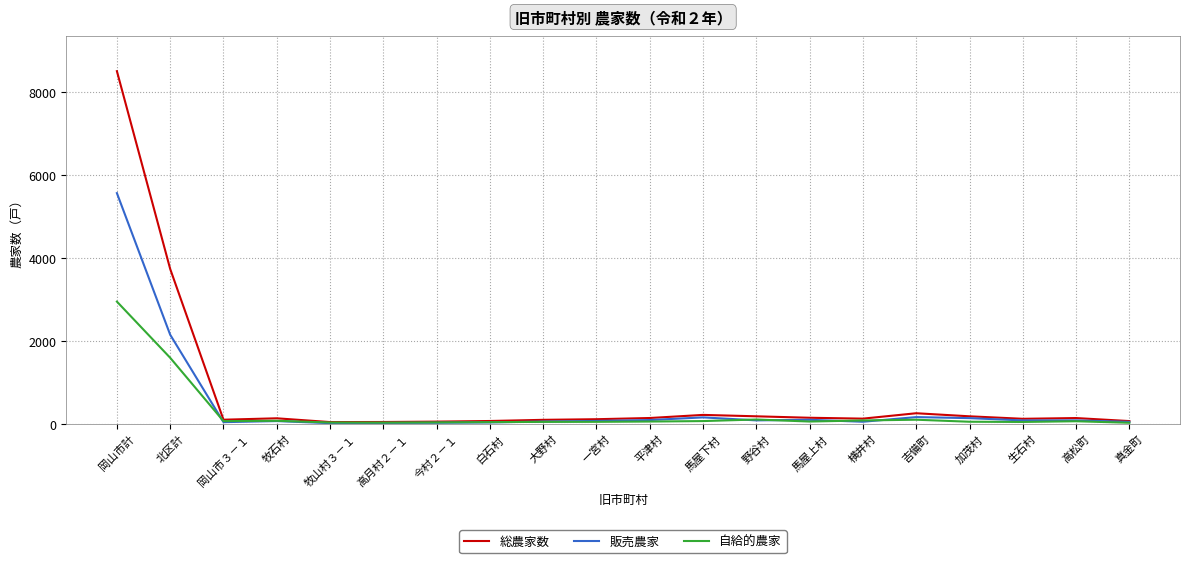

What position from the right is 一宮村?

11